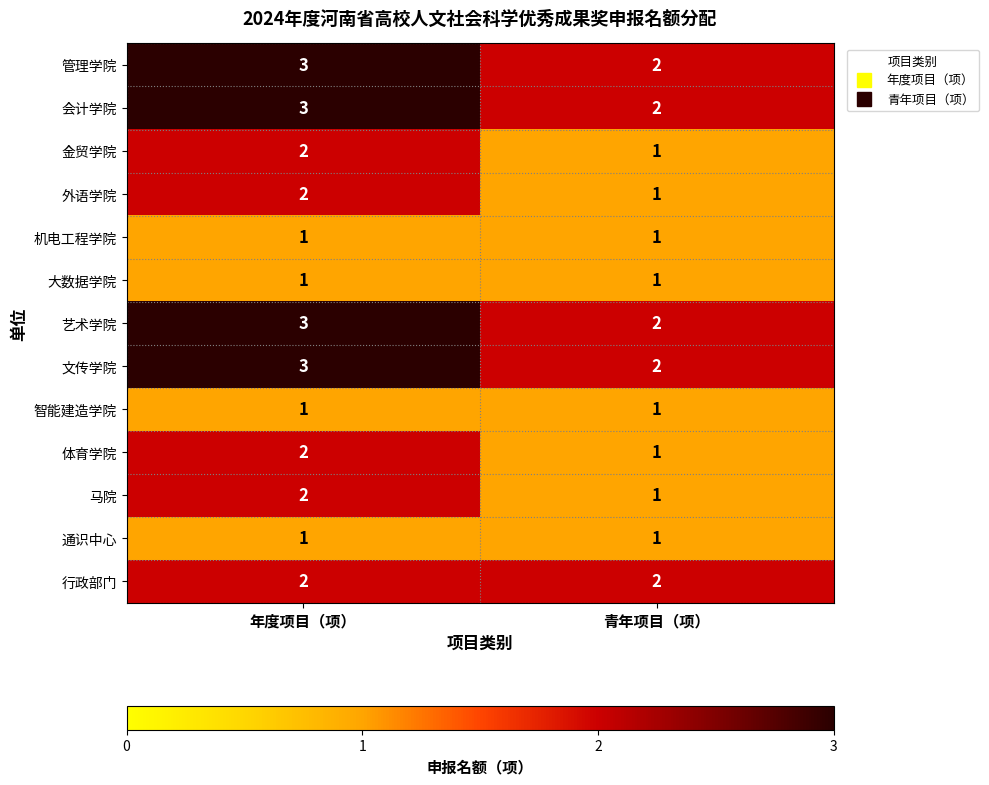

True or false: 行政部门 has a value of 2 at 青年项目（项）.

True